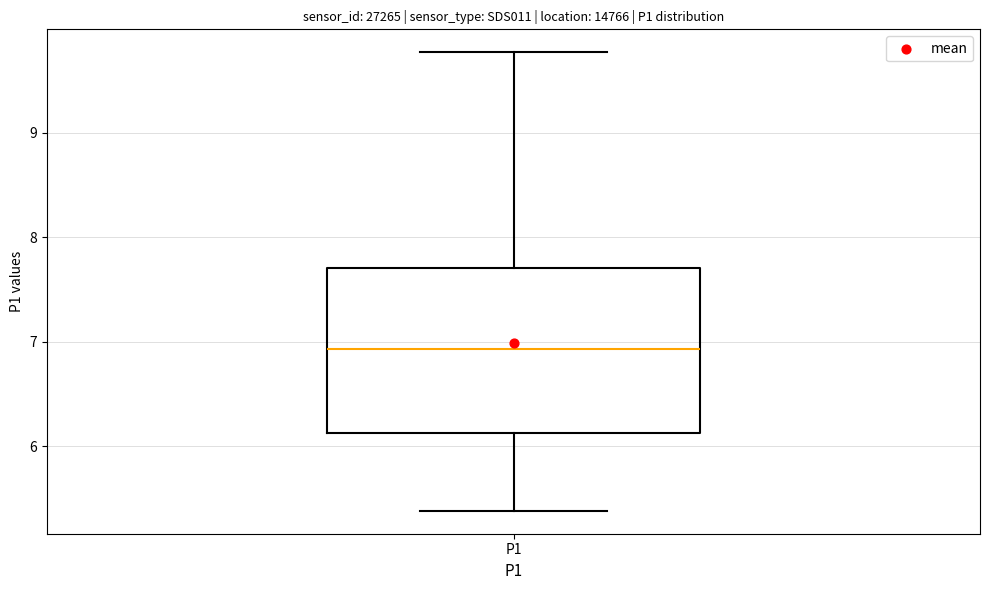

Transcribe this box plot: give where the median line is, the range the box spans, and where the two whiskers end, as read against the y-axis. The values are not printed on the chart, so give them approximately, as read against the axis.

median 6.9, box 6.1 to 7.7, whiskers 5.4 to 9.8